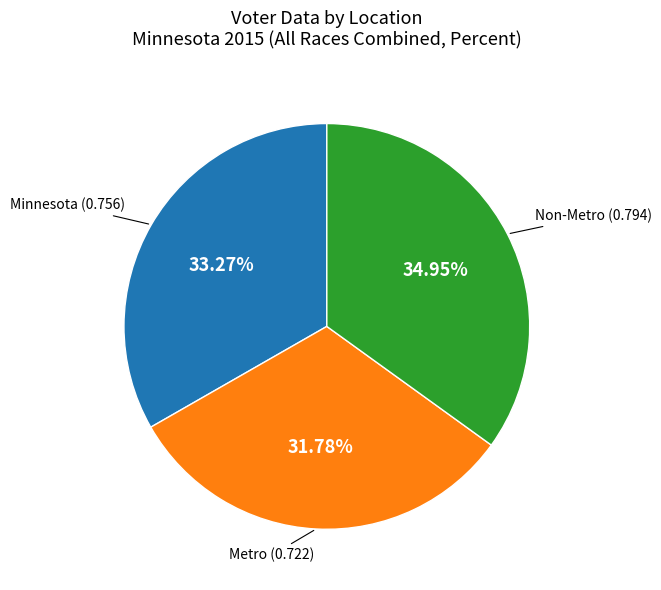

Is there any slice that represents more than half of the pie?

No